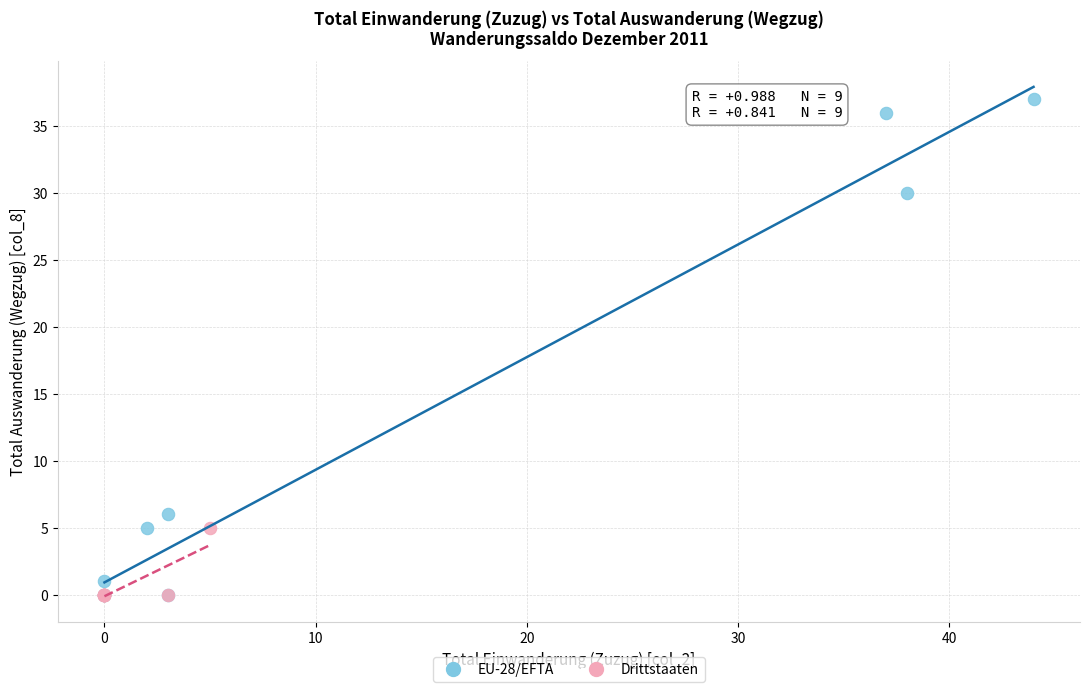

What are all the series names shown in the legend?

EU-28/EFTA, Drittstaaten